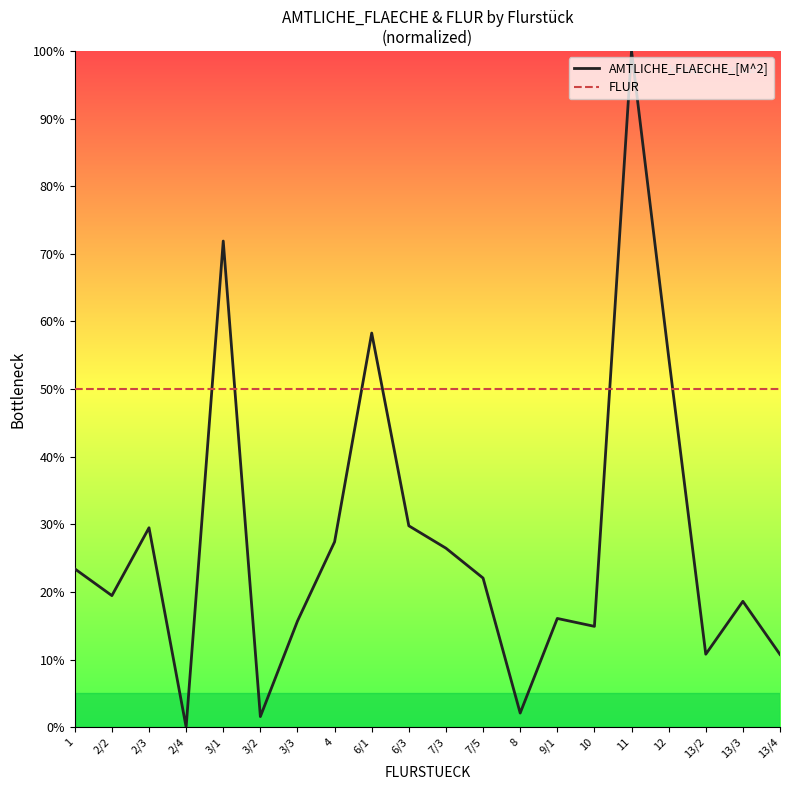

What is the total value across all series at 11?

150.0